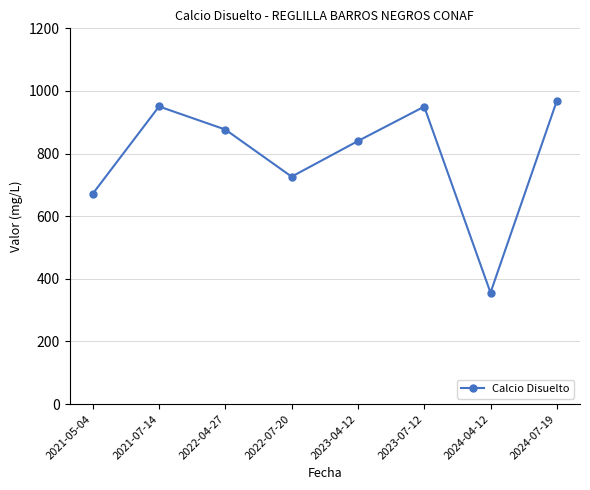

What is the label of the 2nd point from the right?

2024-04-12